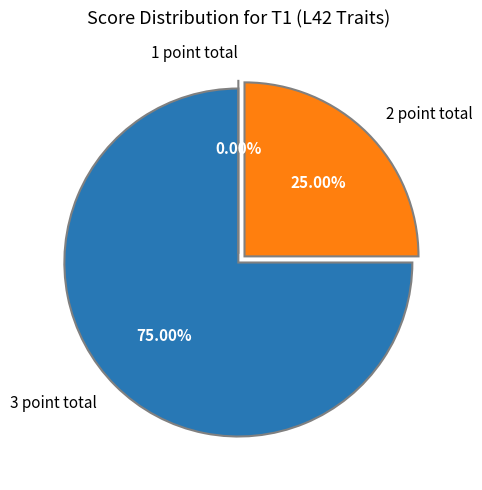

Is it true that 3 point total is 75% of the pie?

True